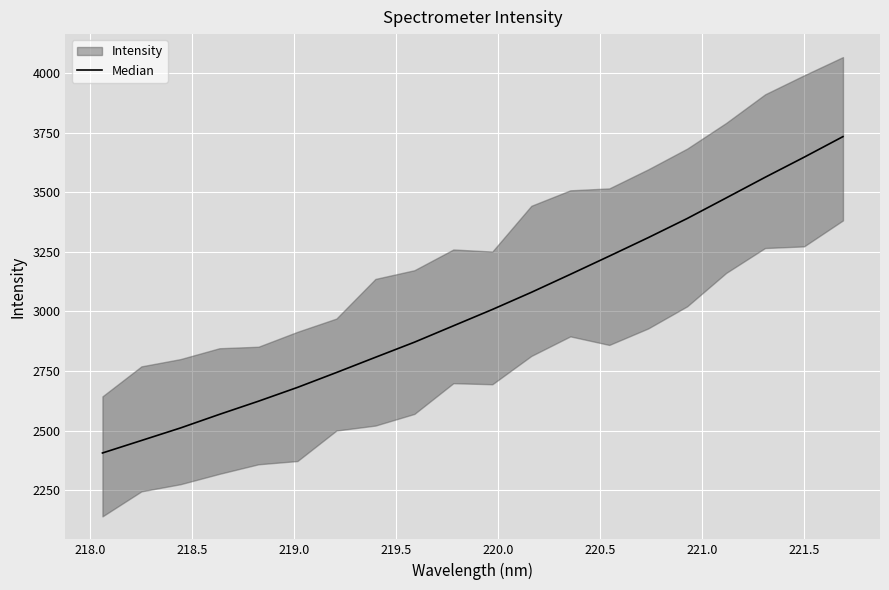

What is the difference between the maximum and minimum values?

1327.8